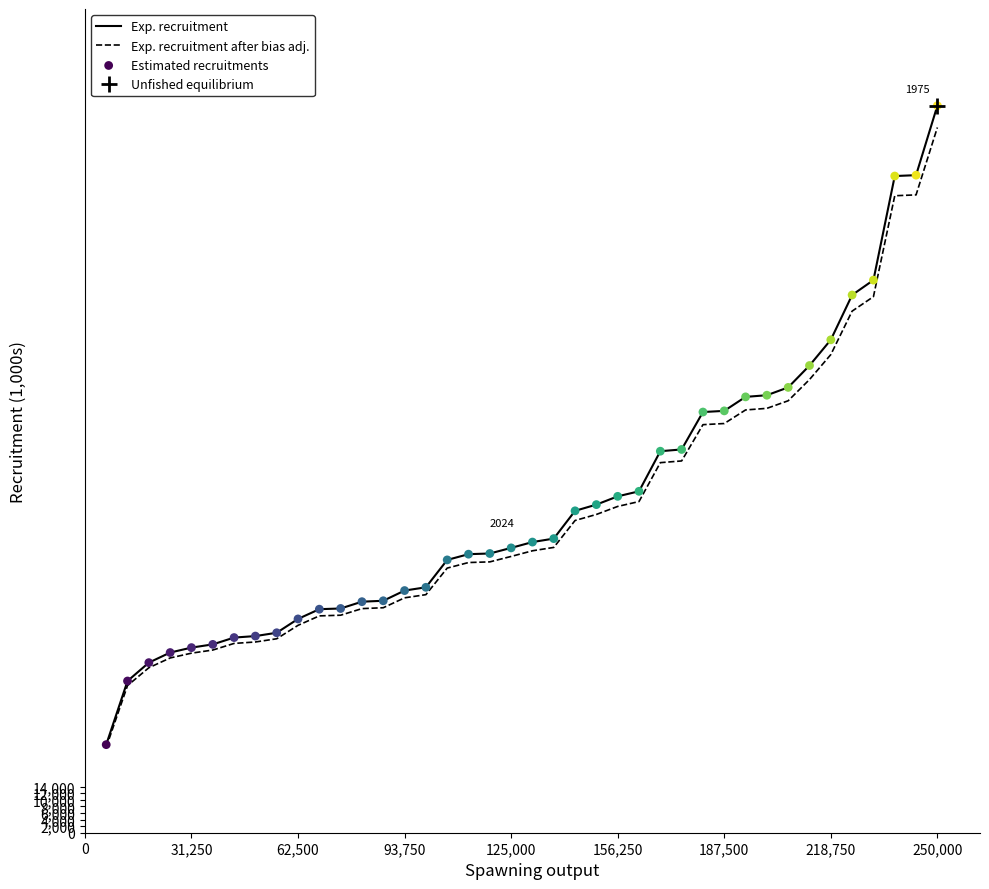

Which series reaches the maximum Y coordinate?

Exp. recruitment